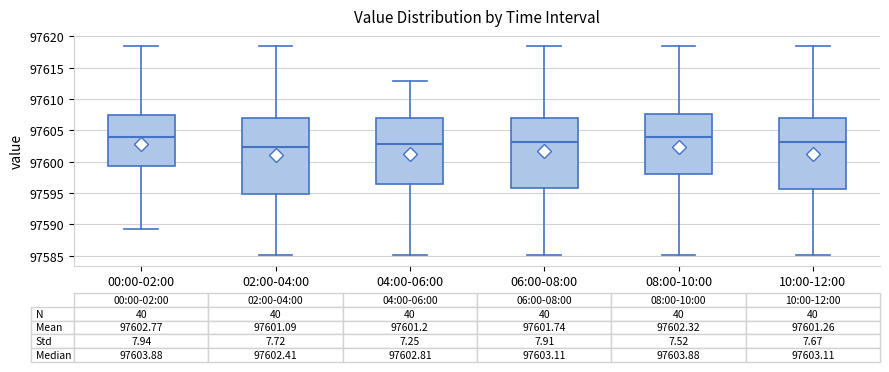

Comparing the boxes themselves (not the whiskers), which one is the tallest?

02:00-04:00